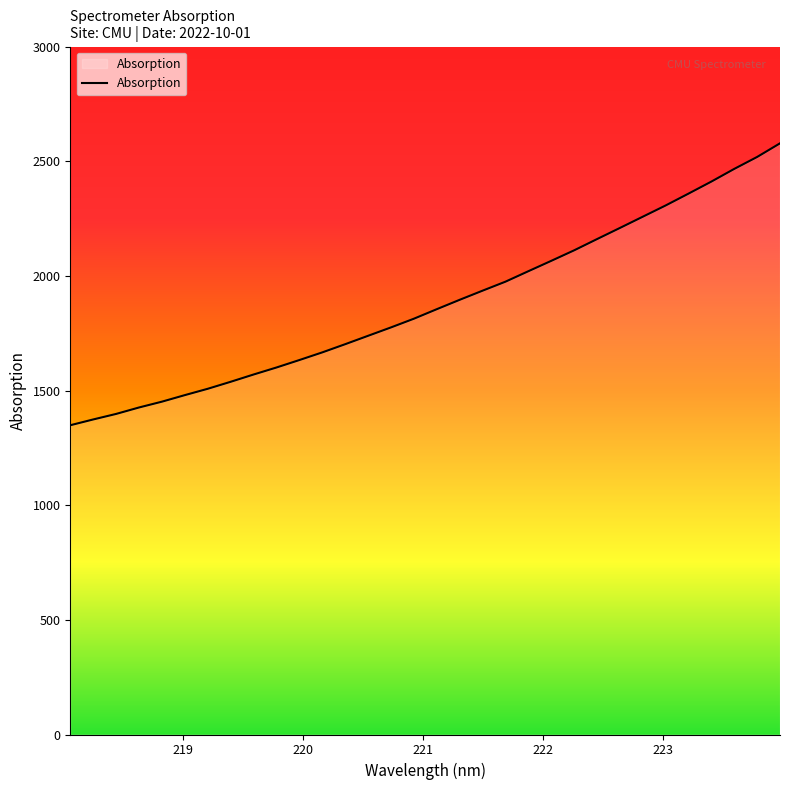

Does the chart display data point markers on the line(s)?

No